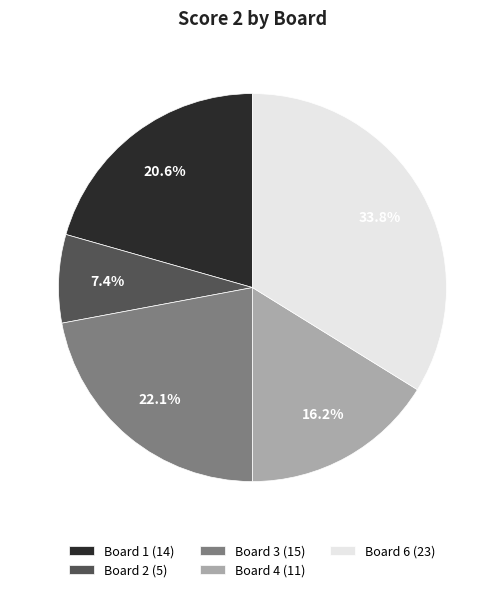

To the nearest percent, what is the difference between the largest and smallest slice percentages?

26%